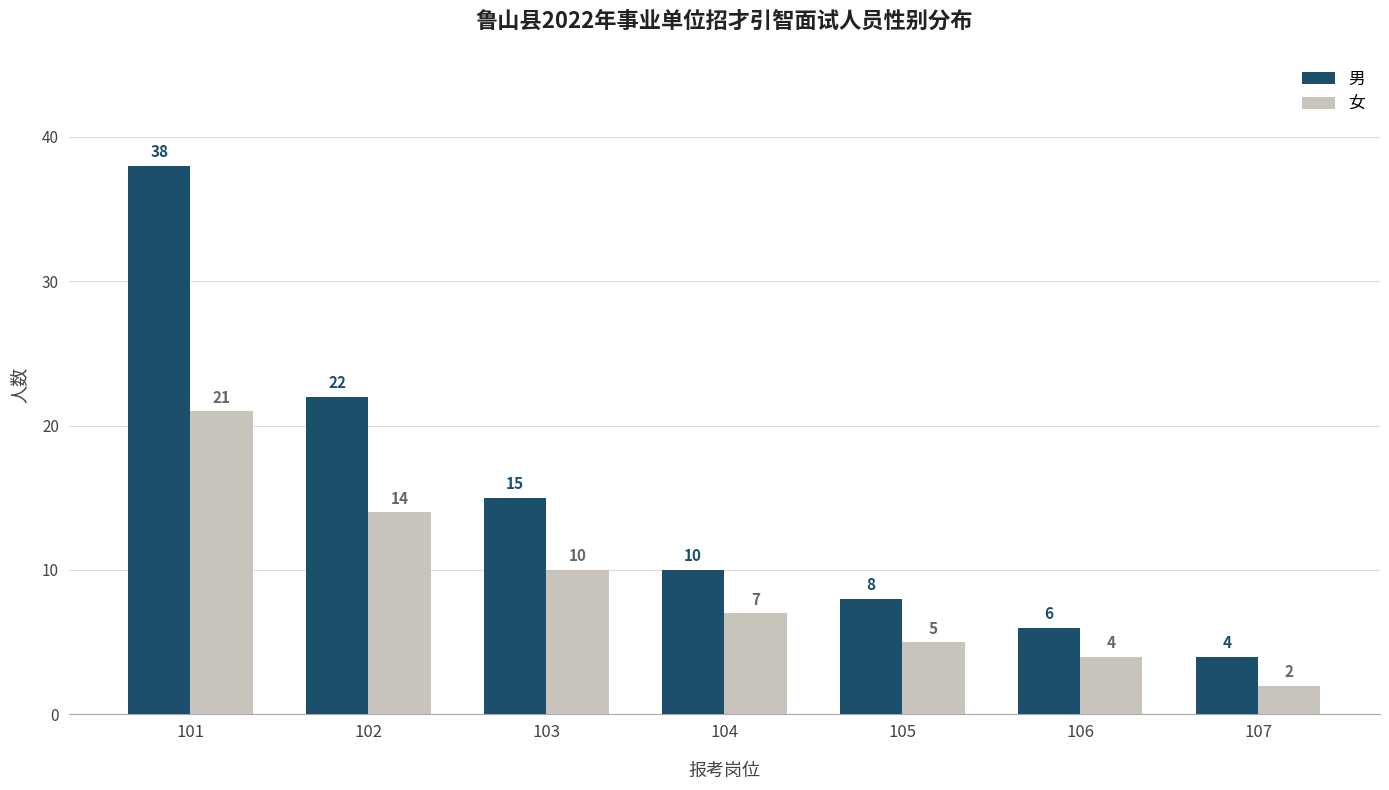

List the series in order of their overall mean, lowest first.

女, 男